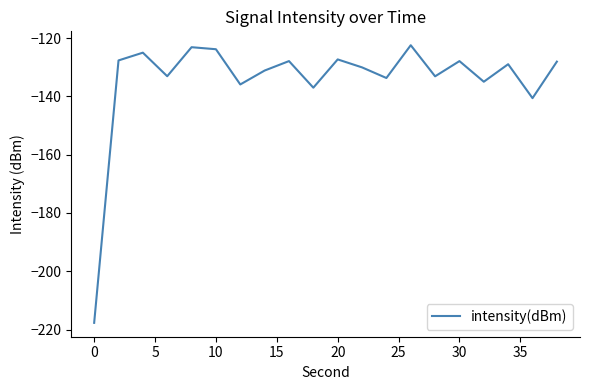

What is the maximum value shown in the chart?

-122.4